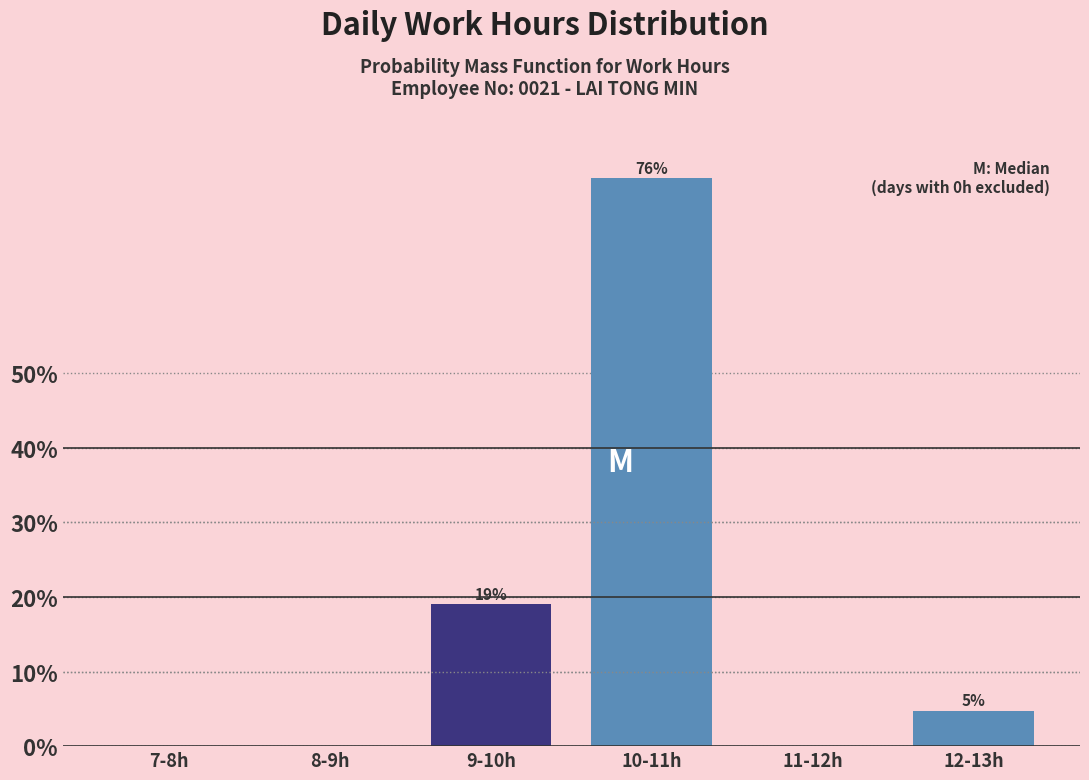

True or false: the data shows 0.0 at 11-12h.

True